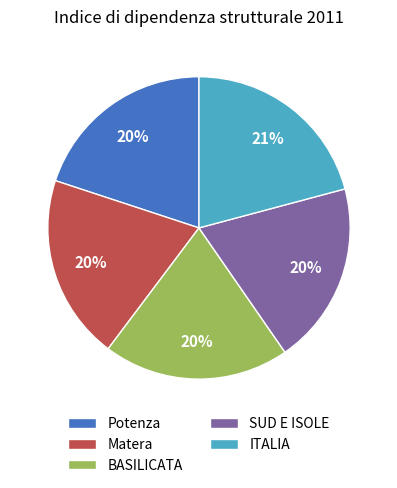

How many slices are in this pie chart?

5